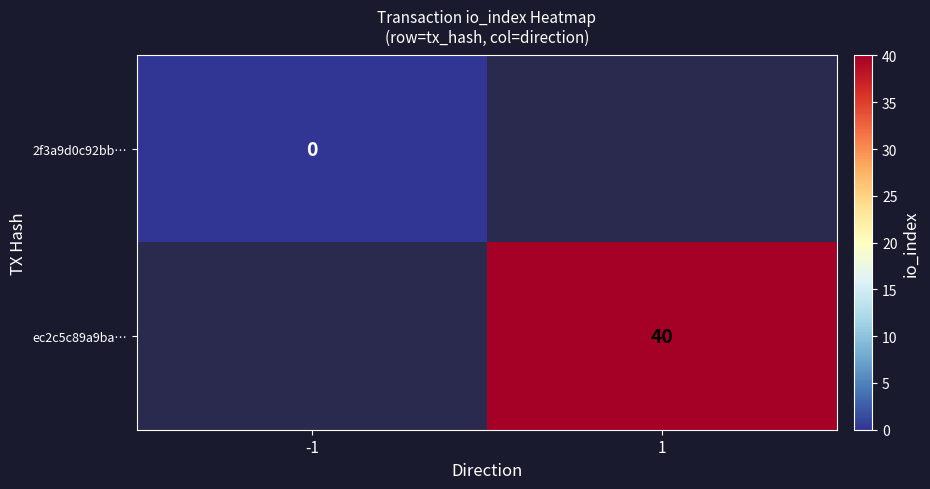

Is it true that ec2c5c89a9ba… equals 40 at 1?

True